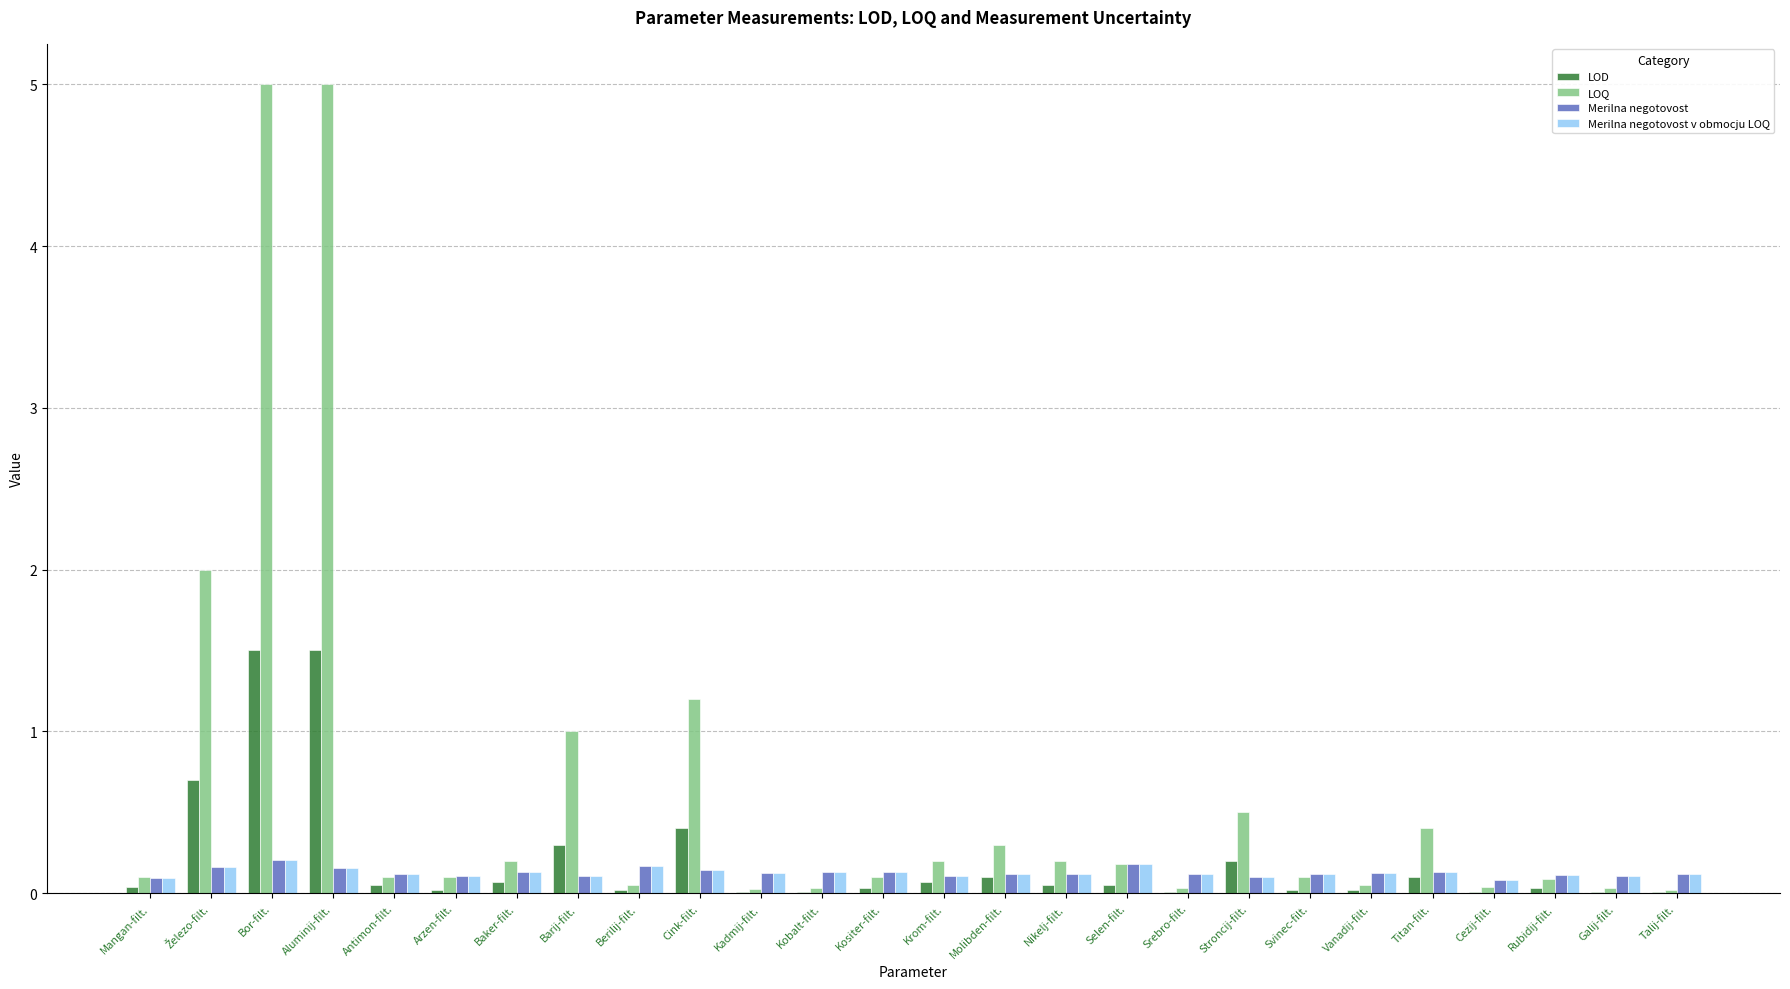

Count the number of categories in the chart.

26